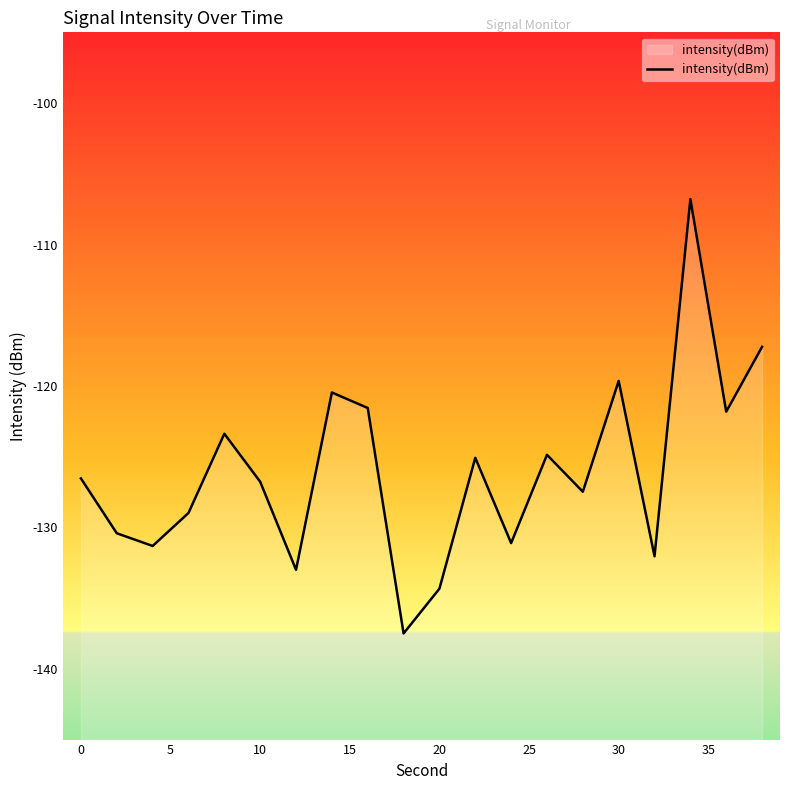

What is the greatest value displayed?

-106.8